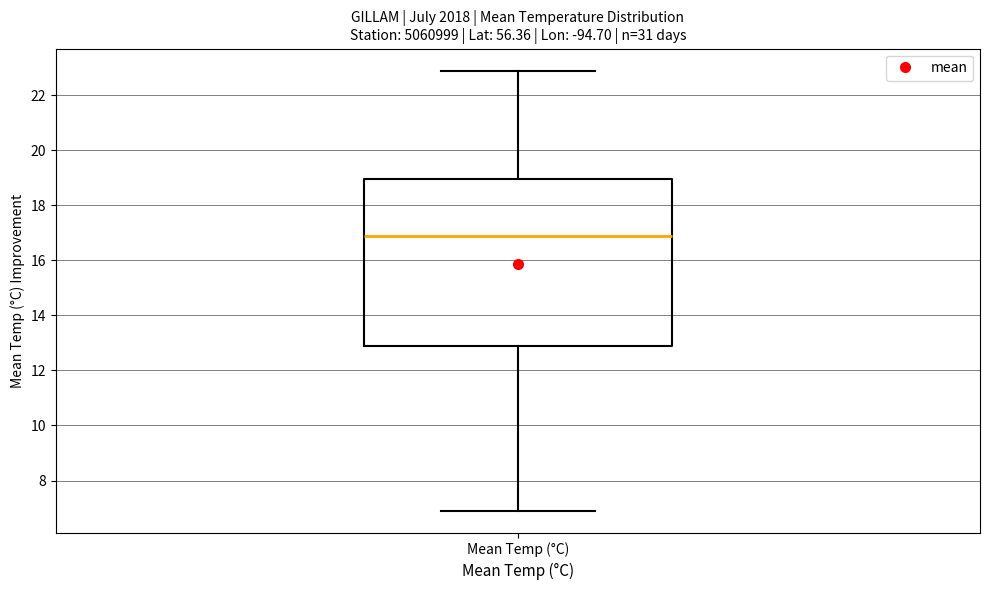

Where does the upper whisker of the box for Mean Temp (°C) end on the y-axis? The values are not printed on the chart, so give them approximately, as read against the axis.

23